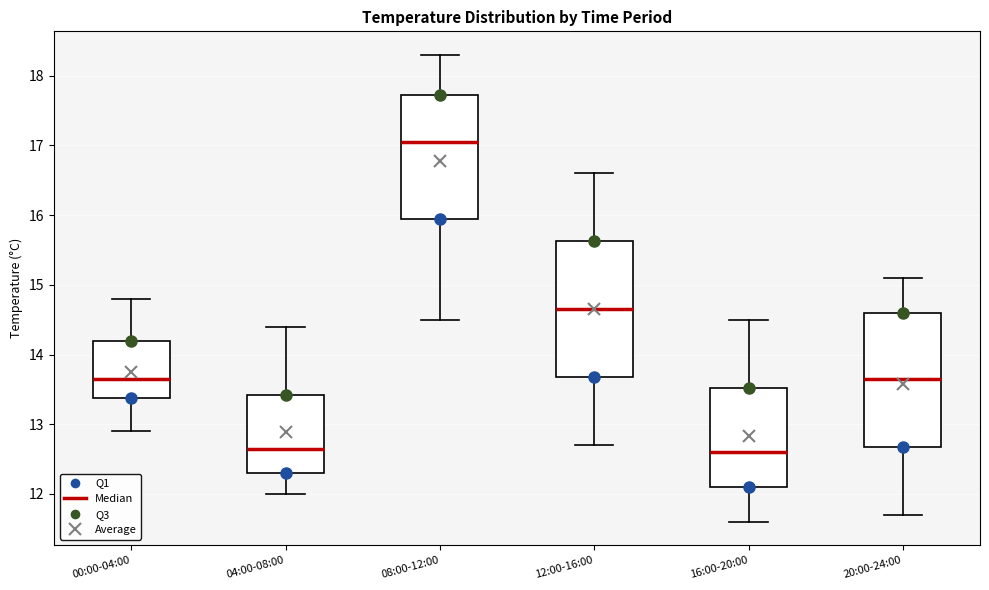

Reading left to right, transcribe this box plot: for each box, give where its median line is, the range the box spans, and where its two whiskers end, as read against the y-axis. The values are not printed on the chart, so give them approximately, as read against the axis.

00:00-04:00: median 13.7, box 13.4 to 14.2, whiskers 12.9 to 14.8
04:00-08:00: median 12.7, box 12.3 to 13.4, whiskers 12.0 to 14.4
08:00-12:00: median 17.1, box 16.0 to 17.7, whiskers 14.5 to 18.3
12:00-16:00: median 14.7, box 13.7 to 15.6, whiskers 12.7 to 16.6
16:00-20:00: median 12.6, box 12.1 to 13.5, whiskers 11.6 to 14.5
20:00-24:00: median 13.7, box 12.7 to 14.6, whiskers 11.7 to 15.1